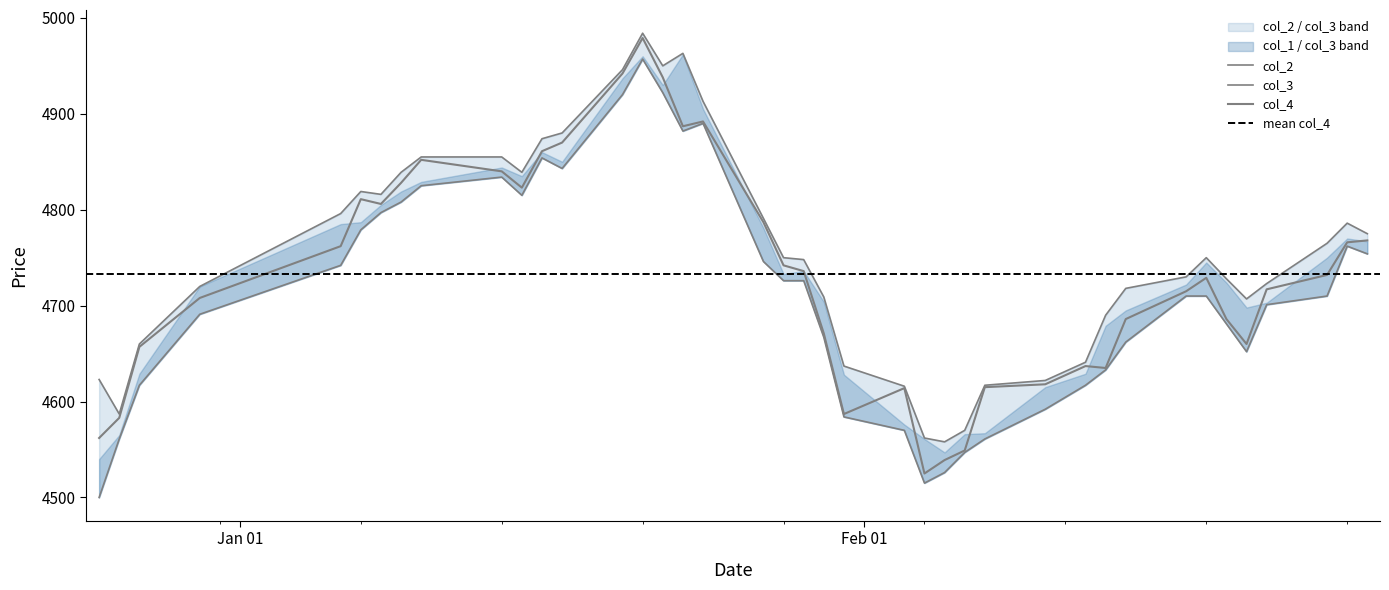

What is the difference between the second highest and minimum values in the col_2 series?

417